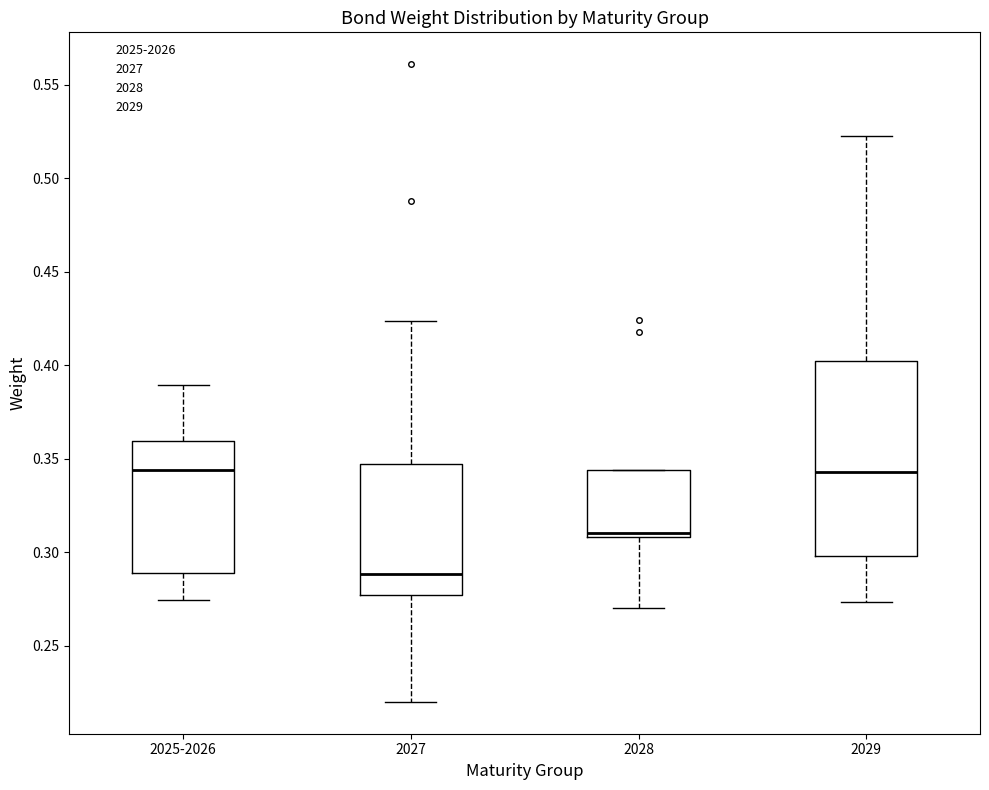

Reading left to right, transcribe this box plot: for each box, give where its median line is, the range the box spans, and where its two whiskers end, as read against the y-axis. The values are not printed on the chart, so give them approximately, as read against the axis.

2025-2026: median 0.345, box 0.290 to 0.360, whiskers 0.275 to 0.390
2027: median 0.290, box 0.275 to 0.345, whiskers 0.220 to 0.425
2028: median 0.310 (just above the box's lower edge), box 0.310 to 0.345, whiskers 0.270 to 0.345
2029: median 0.345, box 0.300 to 0.400, whiskers 0.275 to 0.525